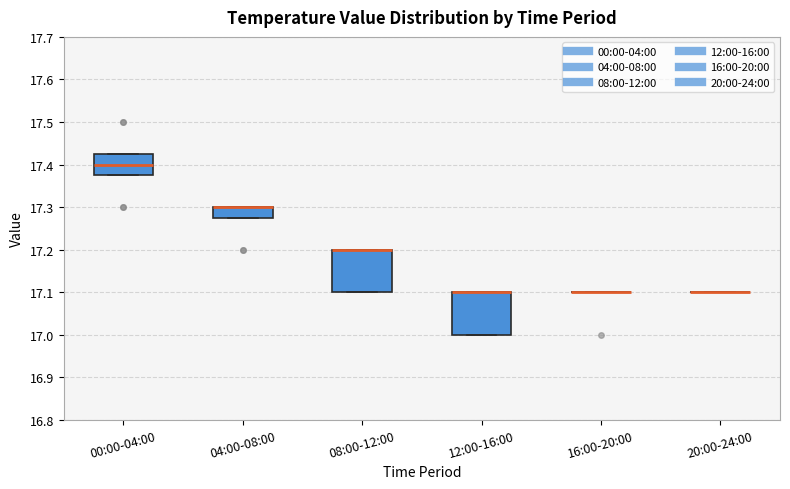

Reading left to right, read every box against the y-axis: the position of its median line, the range the box covers, and the ends of its whiskers. The values are not printed on the chart, so give them approximately, as read against the axis.

00:00-04:00: median 17.40, box 17.38 to 17.43, whiskers 17.38 to 17.43
04:00-08:00: median 17.30 (drawn on the box's upper edge), box 17.28 to 17.30, whiskers 17.28 to 17.30
08:00-12:00: median 17.20 (drawn on the box's upper edge), box 17.10 to 17.20, whiskers 17.10 to 17.20
12:00-16:00: median 17.10 (drawn on the box's upper edge), box 17.00 to 17.10, whiskers 17.00 to 17.10
16:00-20:00: box collapsed to a line at 17.10, whiskers 17.10 to 17.10
20:00-24:00: box collapsed to a line at 17.10, whiskers 17.10 to 17.10